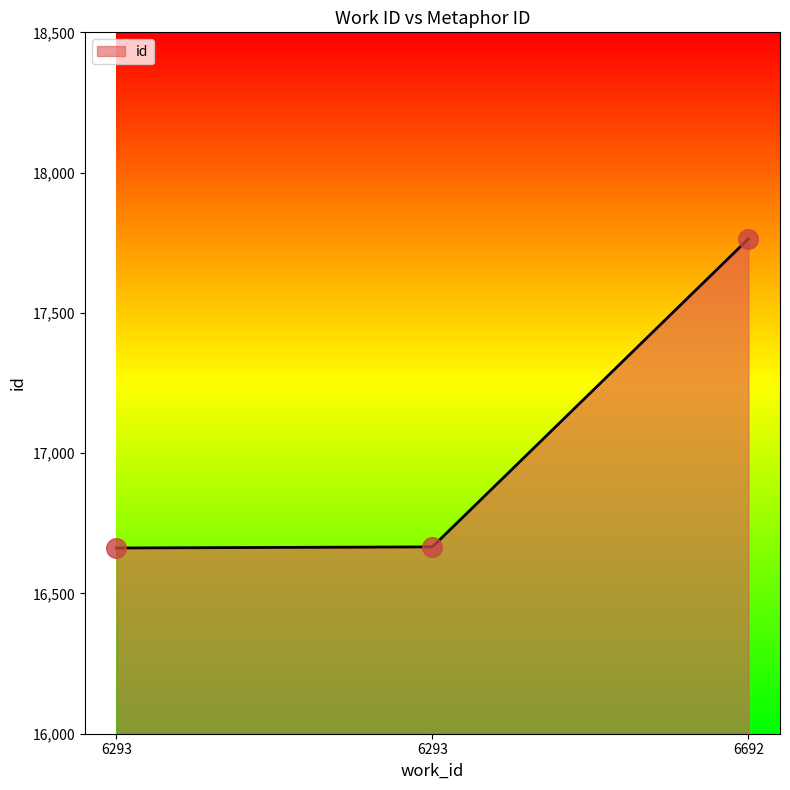

What is the change in value from 6293 to 6692?

+1098